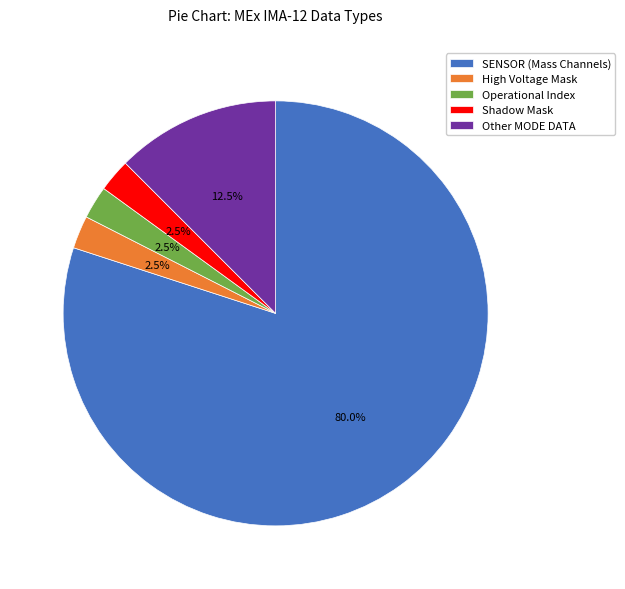

Which has a higher value, Other MODE DATA or Operational Index?

Other MODE DATA